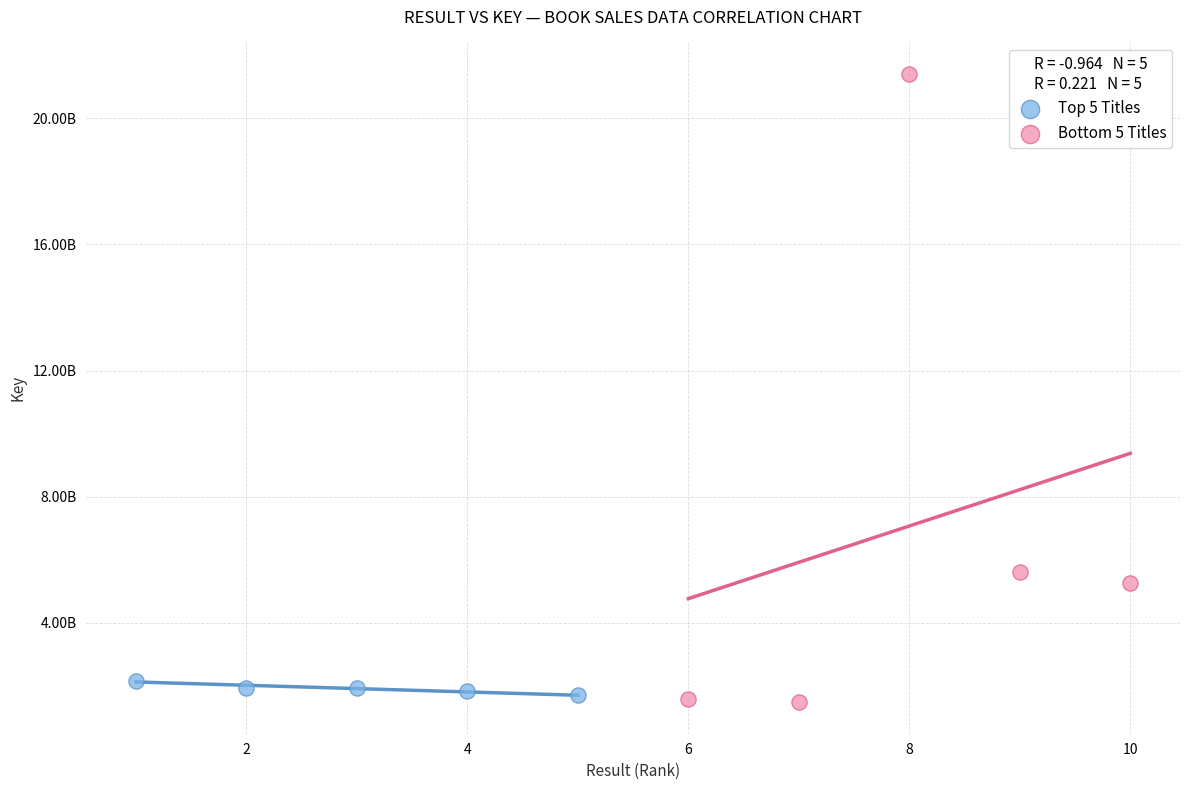

Which series has the widest spread of Y values?

Bottom 5 Titles